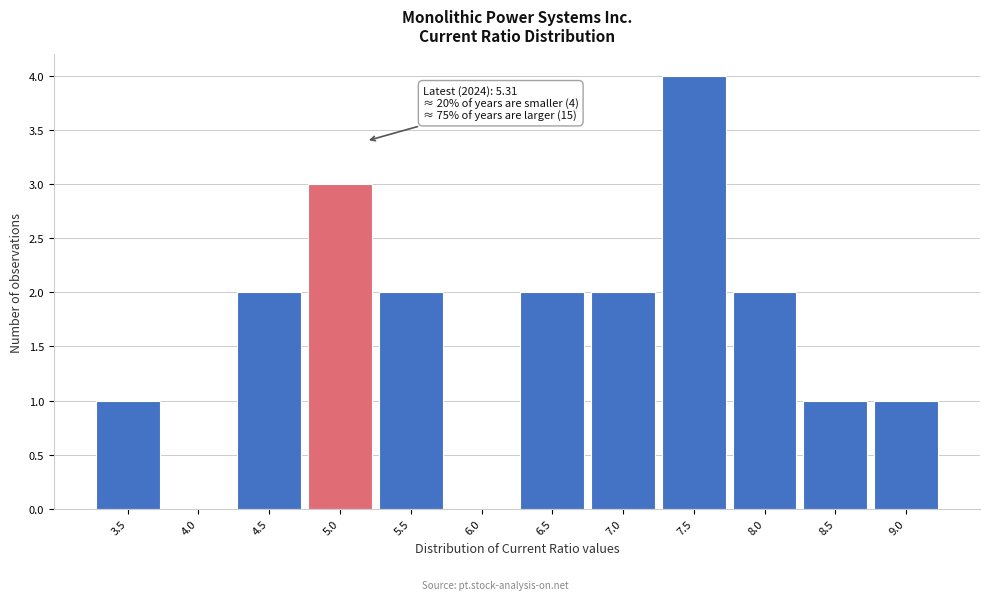

Reading left to right, transcribe all the data shown in this chart.

3.5=1	4.0=0	4.5=2	5.0=3	5.5=2	6.0=0	6.5=2	7.0=2	7.5=4	8.0=2	8.5=1	9.0=1